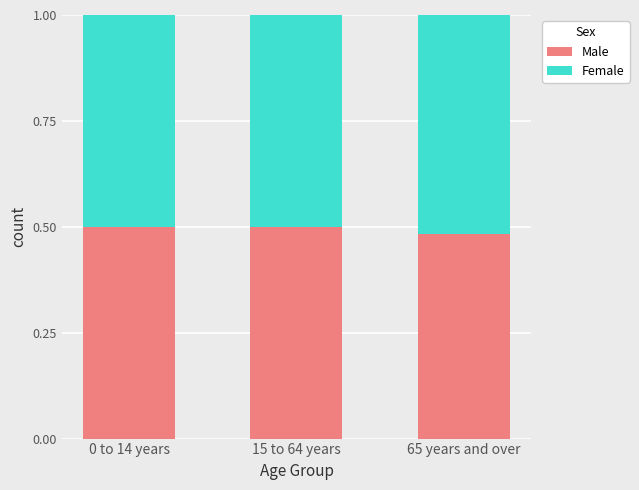

True or false: Male has a value of 0.5 at 15 to 64 years.

True